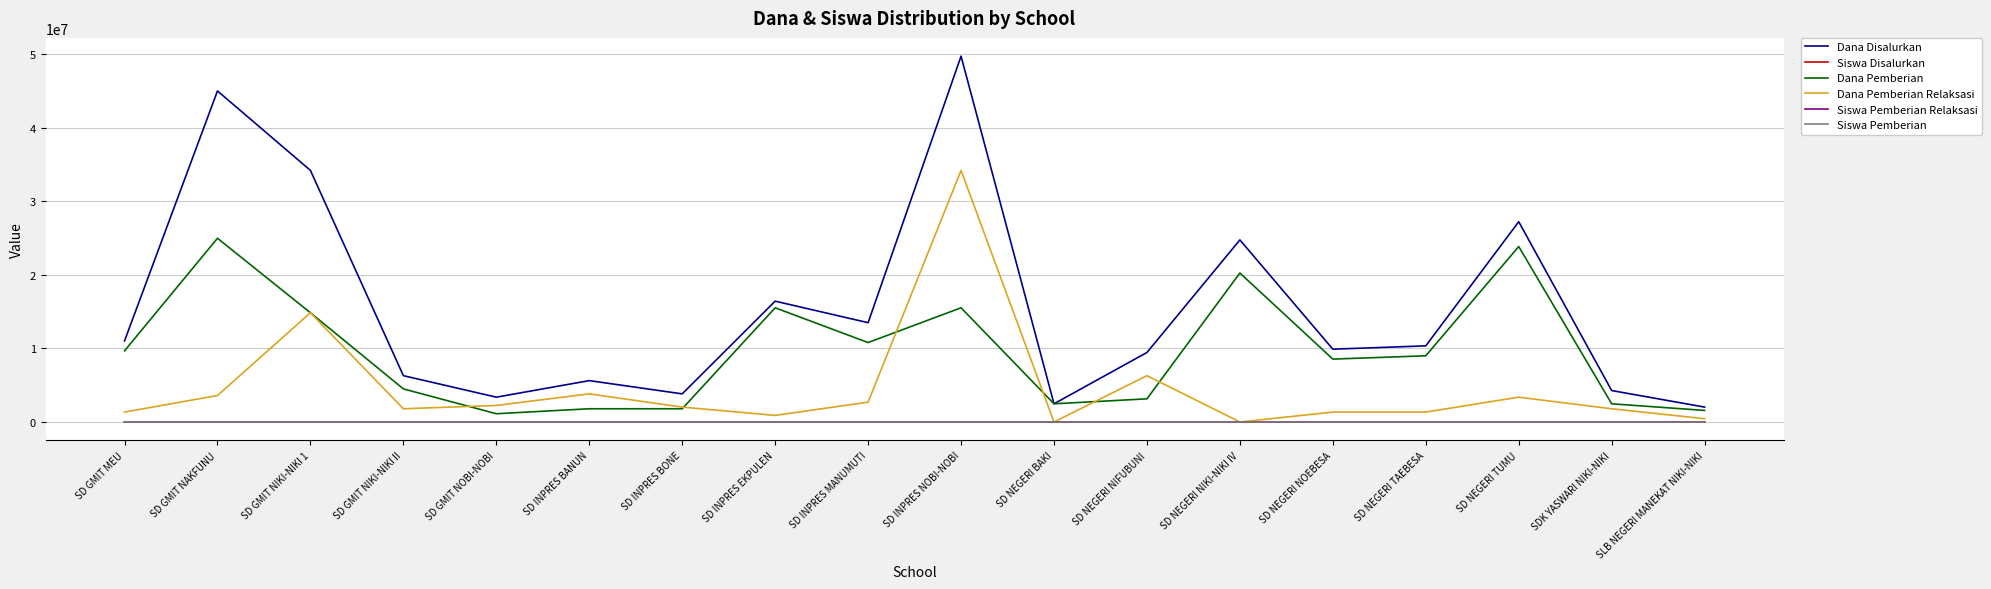

What position from the right is SD GMIT NOBI-NOBI?

14